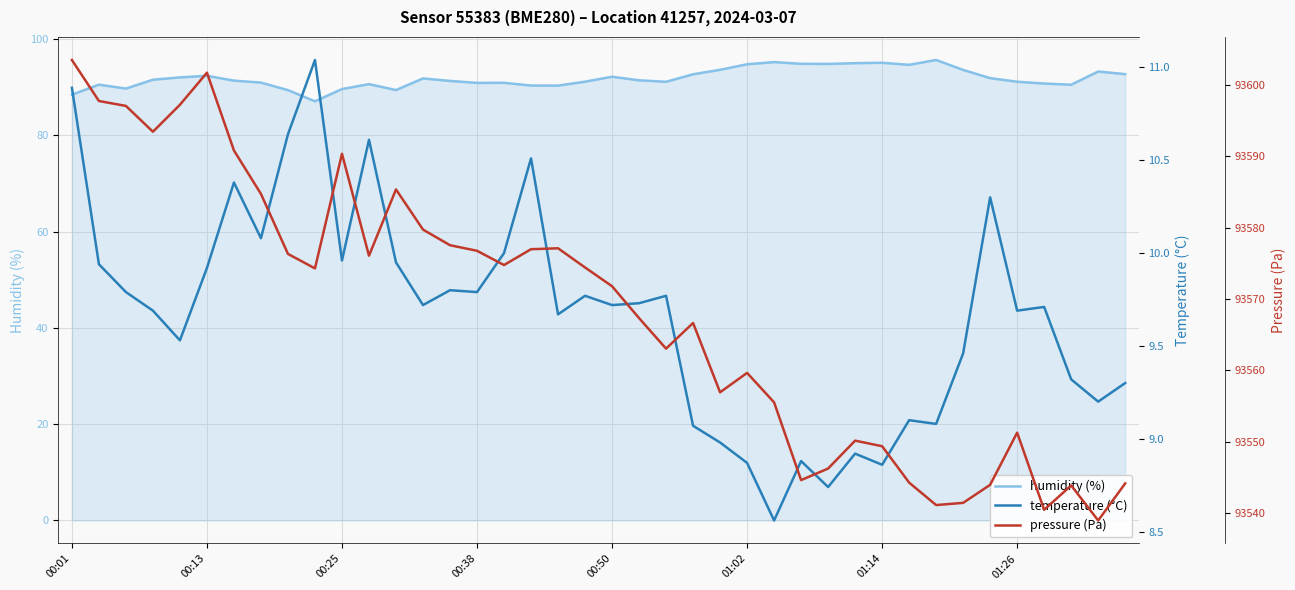

Is it true that humidity (%) equals 89.4 at 12?

True